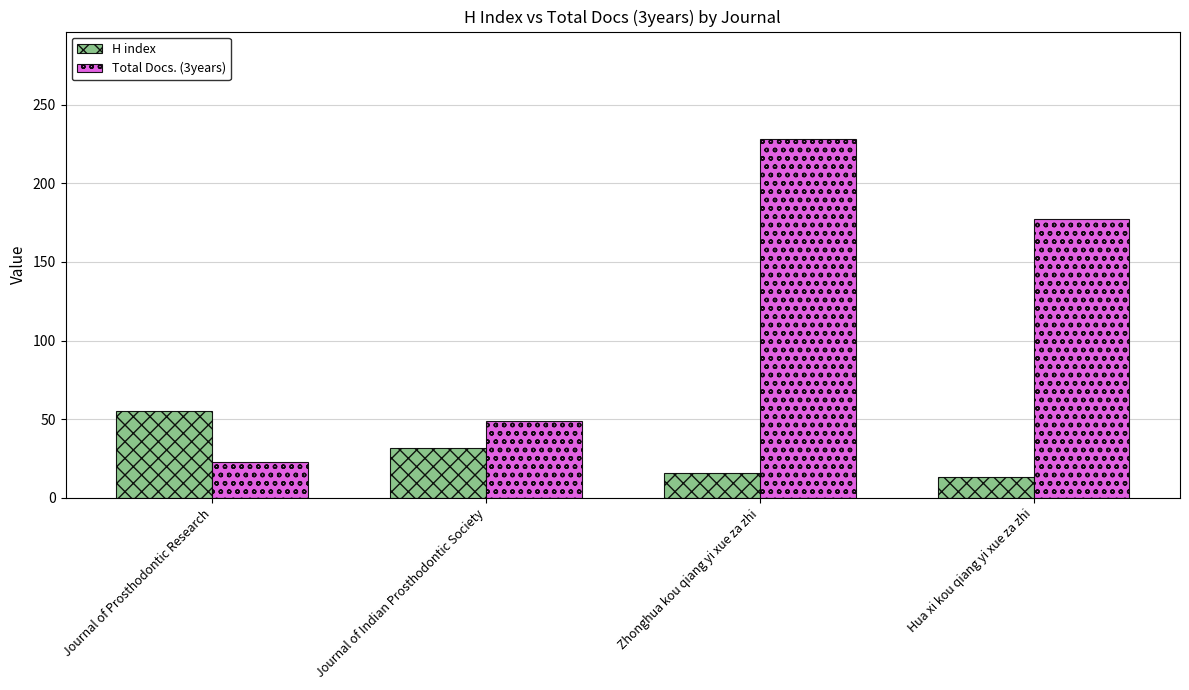

Which series has the largest total across all categories?

Total Docs. (3years)